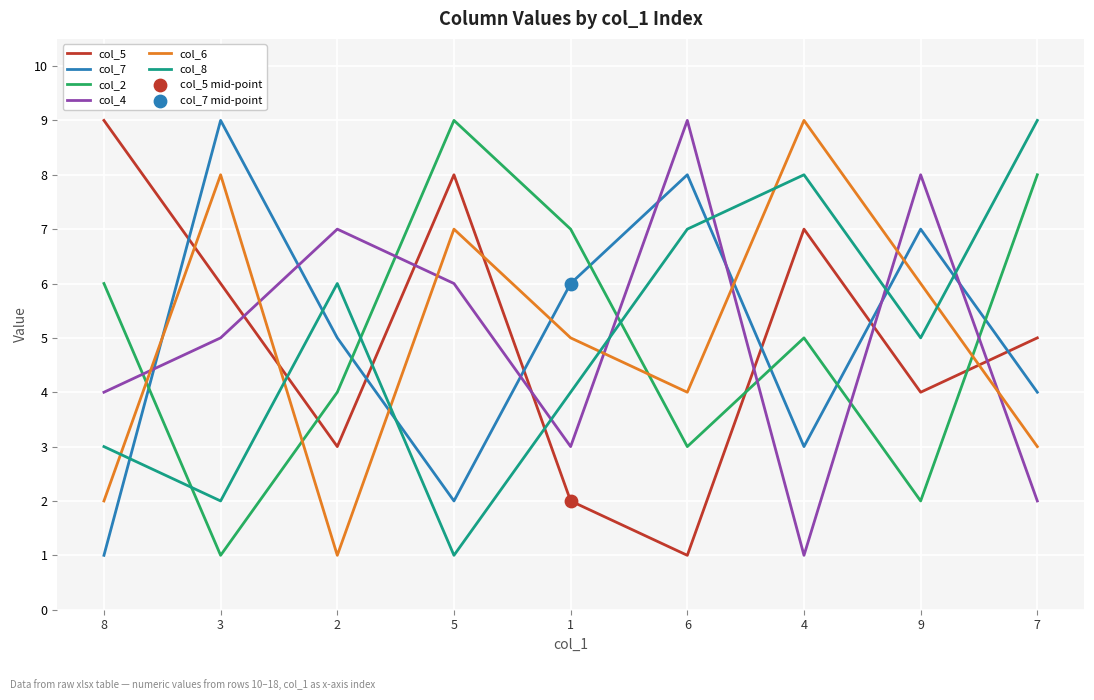

Which series changed the most between 8 and 2?

col_5